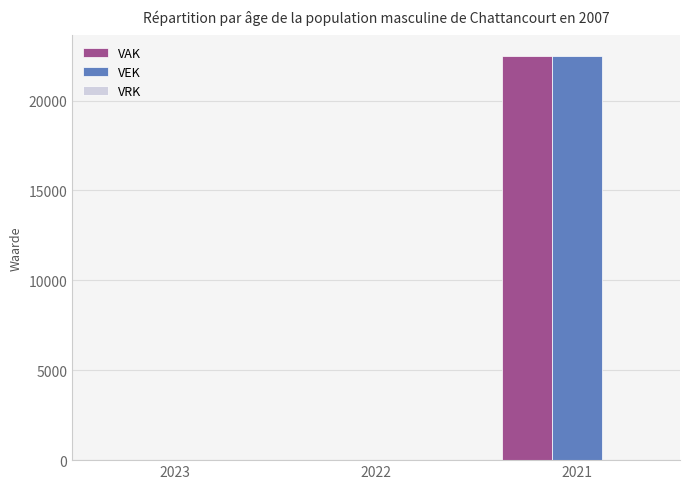

What is the sum of all VEK values?

22500